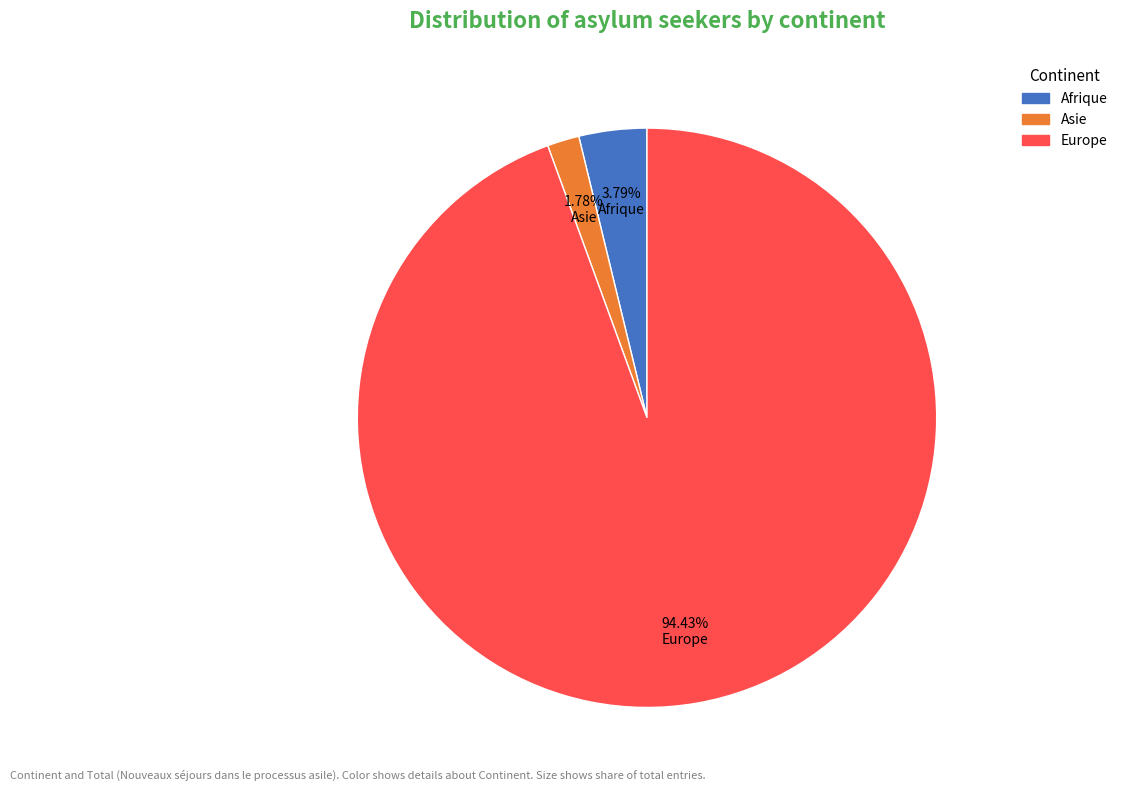

Is the sum of Afrique and Asie greater than half?

No